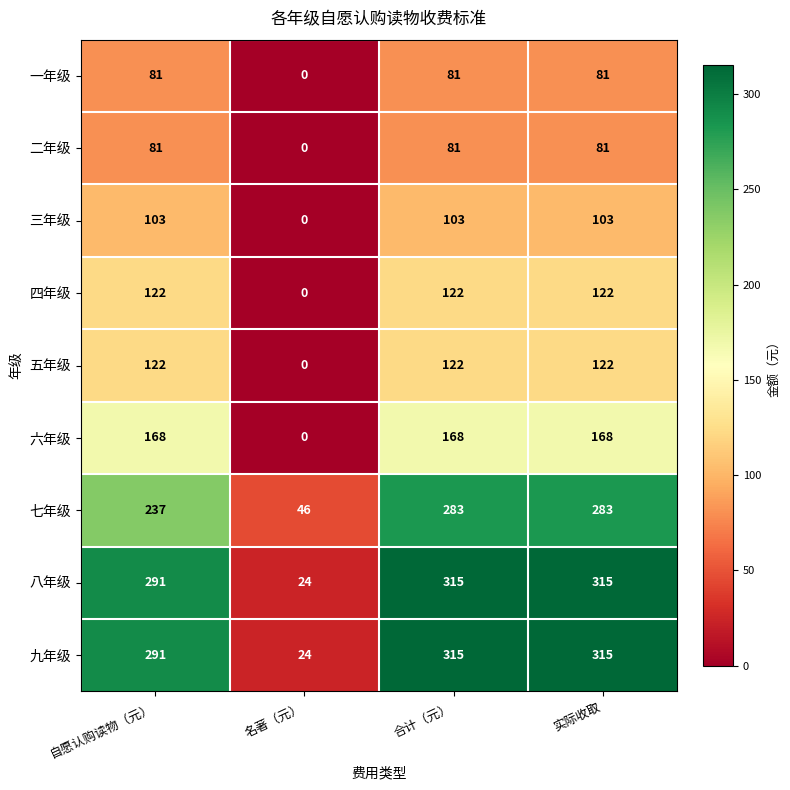

The value of 八年级 at 实际收取 is 517. True or false?

False